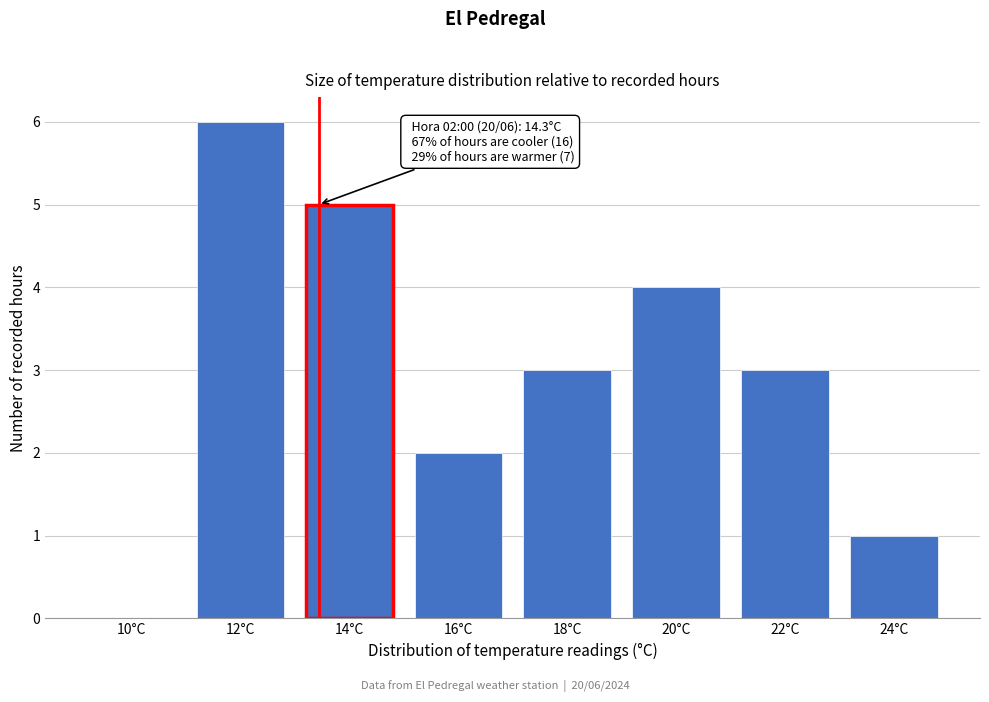

Reading right to left, list all the values displayed in this chart.

24°C=1	22°C=3	20°C=4	18°C=3	16°C=2	14°C=5	12°C=6	10°C=0